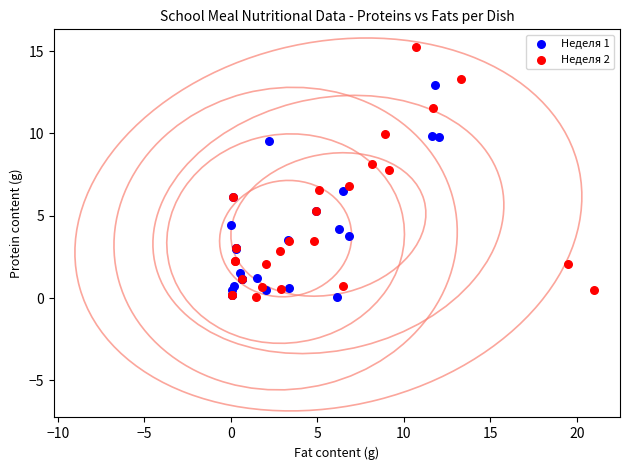

What are all the series names shown in the legend?

Неделя 1, Неделя 2